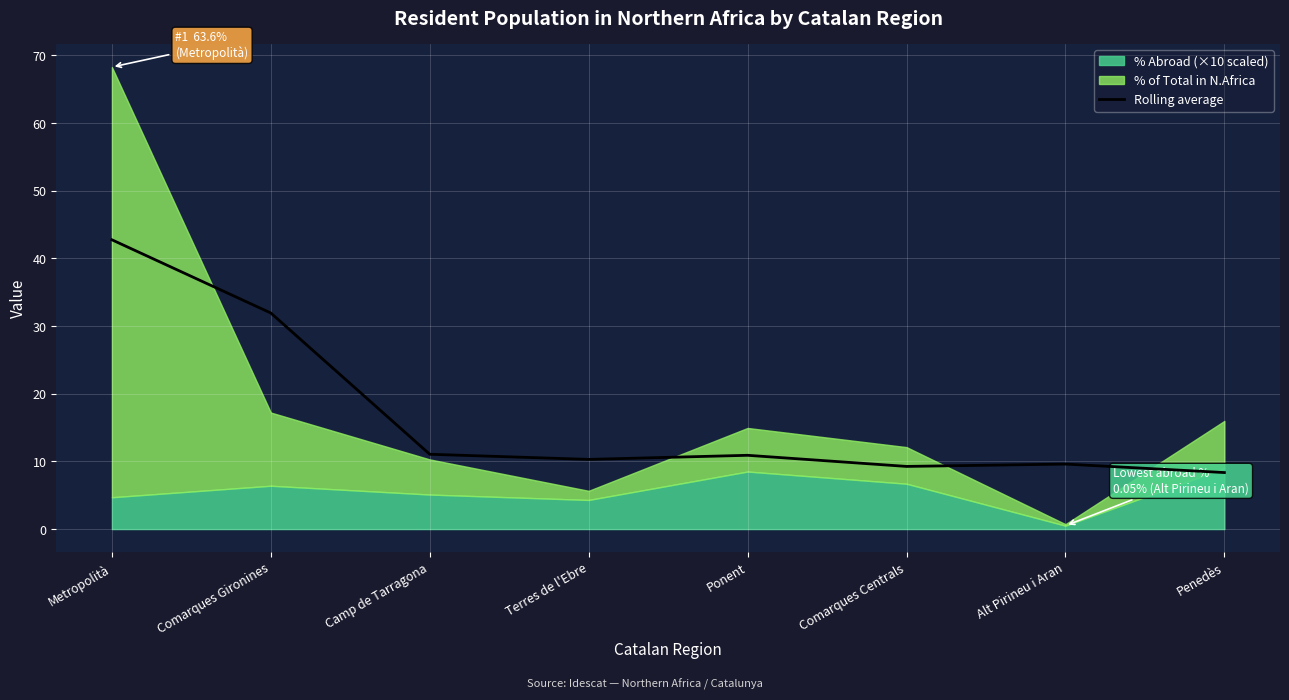

What value does the data have at Penedès?

8.3